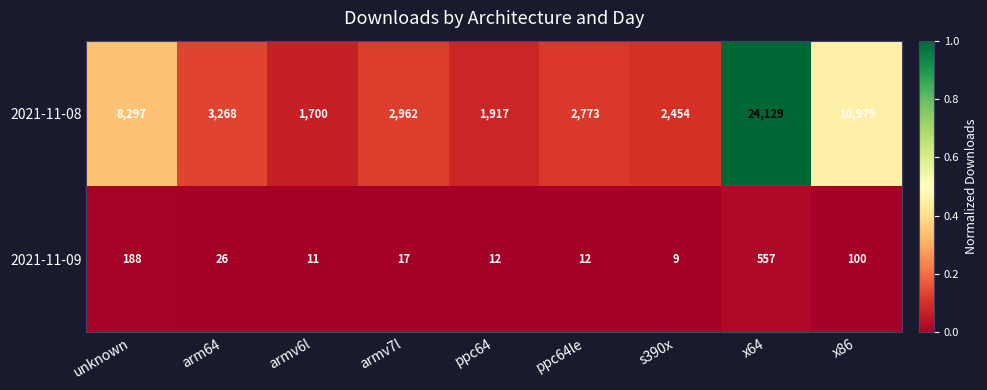

At which label does 2021-11-08 first exceed 2962?

unknown